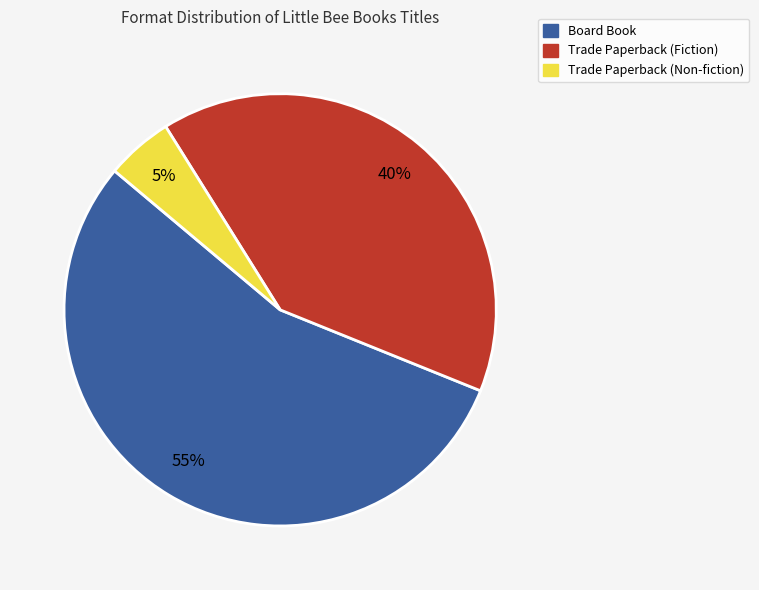

To the nearest percent, what is the combined percentage of Trade Paperback (Fiction) and Board Book?

95%